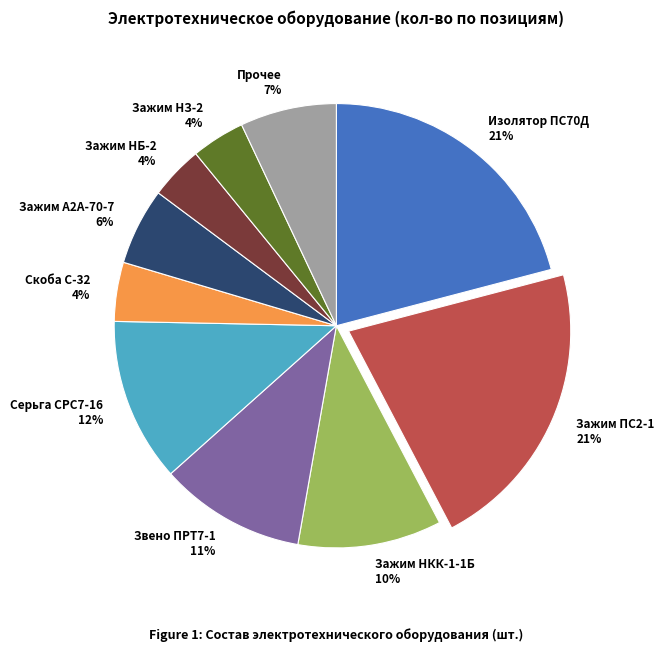

To the nearest percent, what is the average slice percentage?

10%